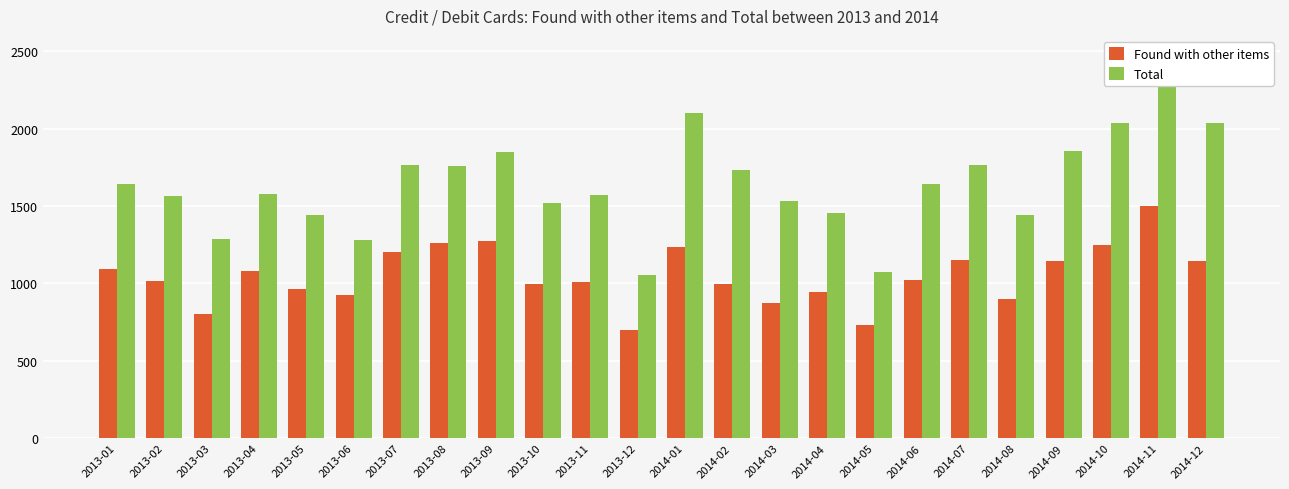

Which series has the widest spread of values?

Total